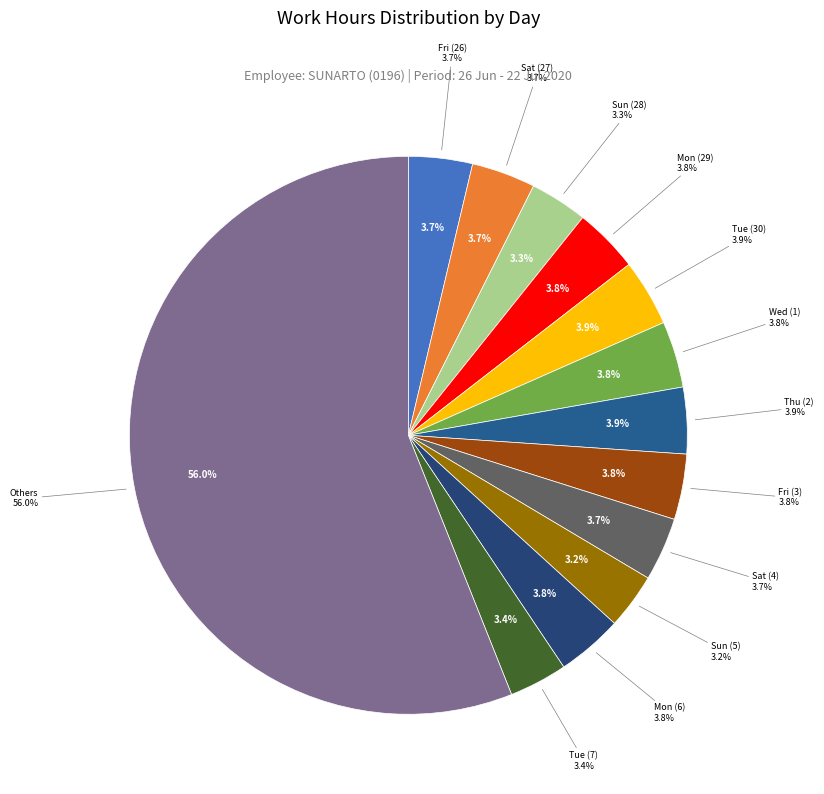

Does Fri (10) represent more than half of the total?

No